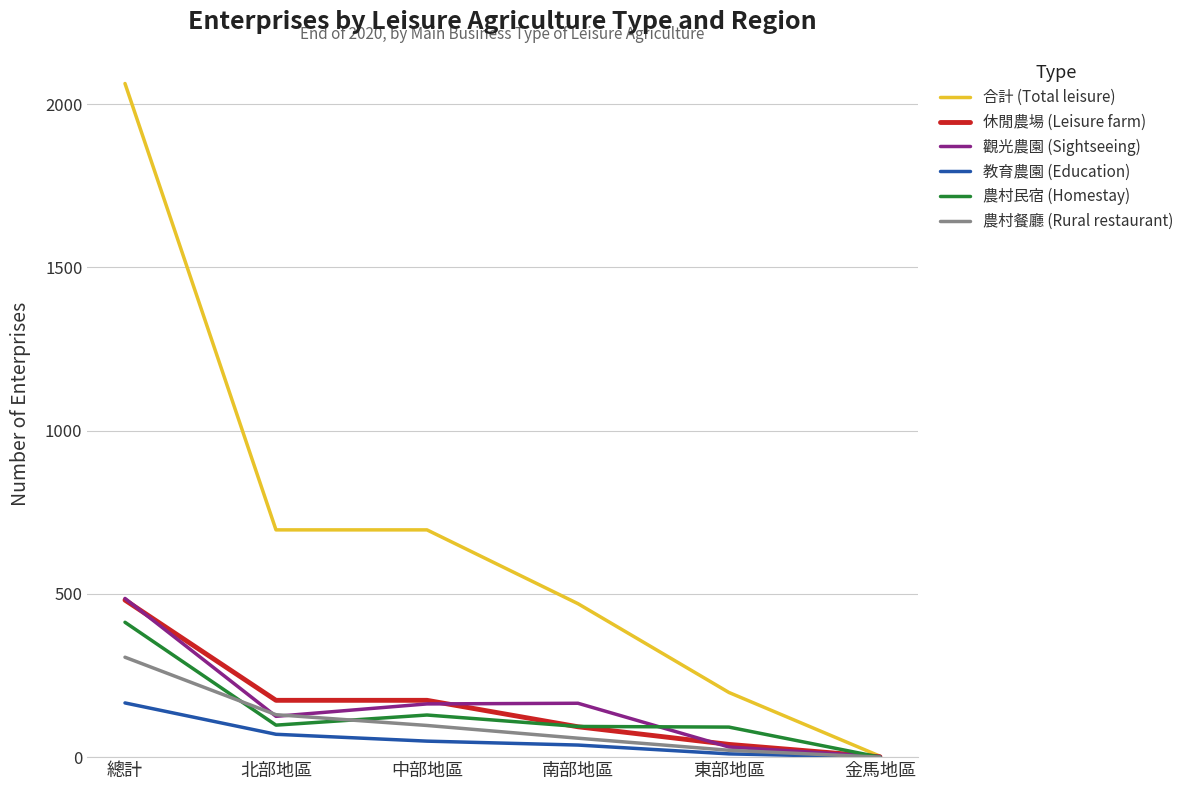

What are all the series names shown in the legend?

合計 (Total leisure), 休閒農場 (Leisure farm), 觀光農園 (Sightseeing), 教育農園 (Education), 農村民宿 (Homestay), 農村餐廳 (Rural restaurant)